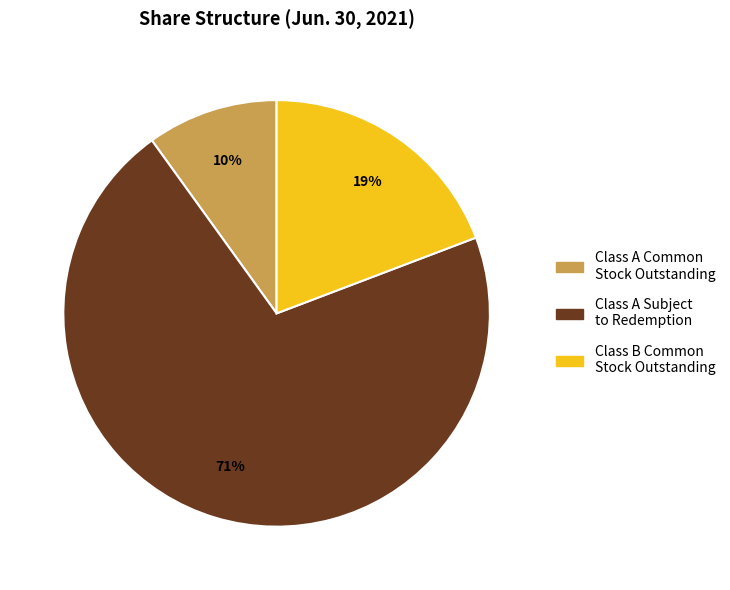

Which category accounts for the majority?

Class A Subject to Redemption